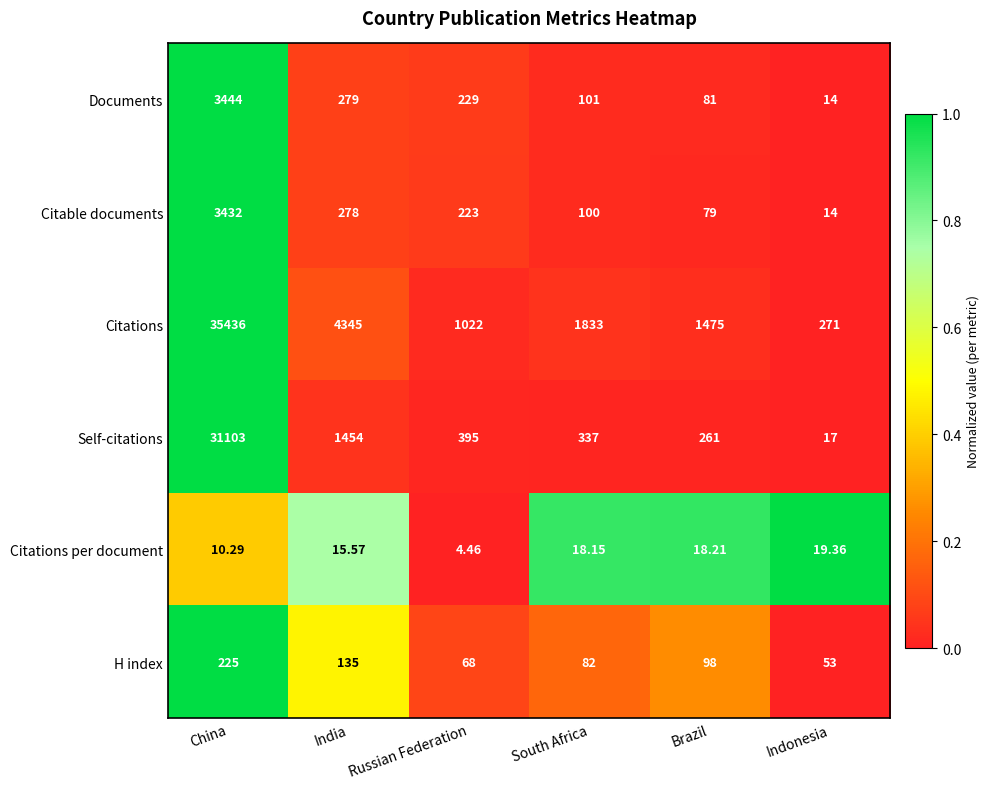

Which series has the largest total across all categories?

Citations